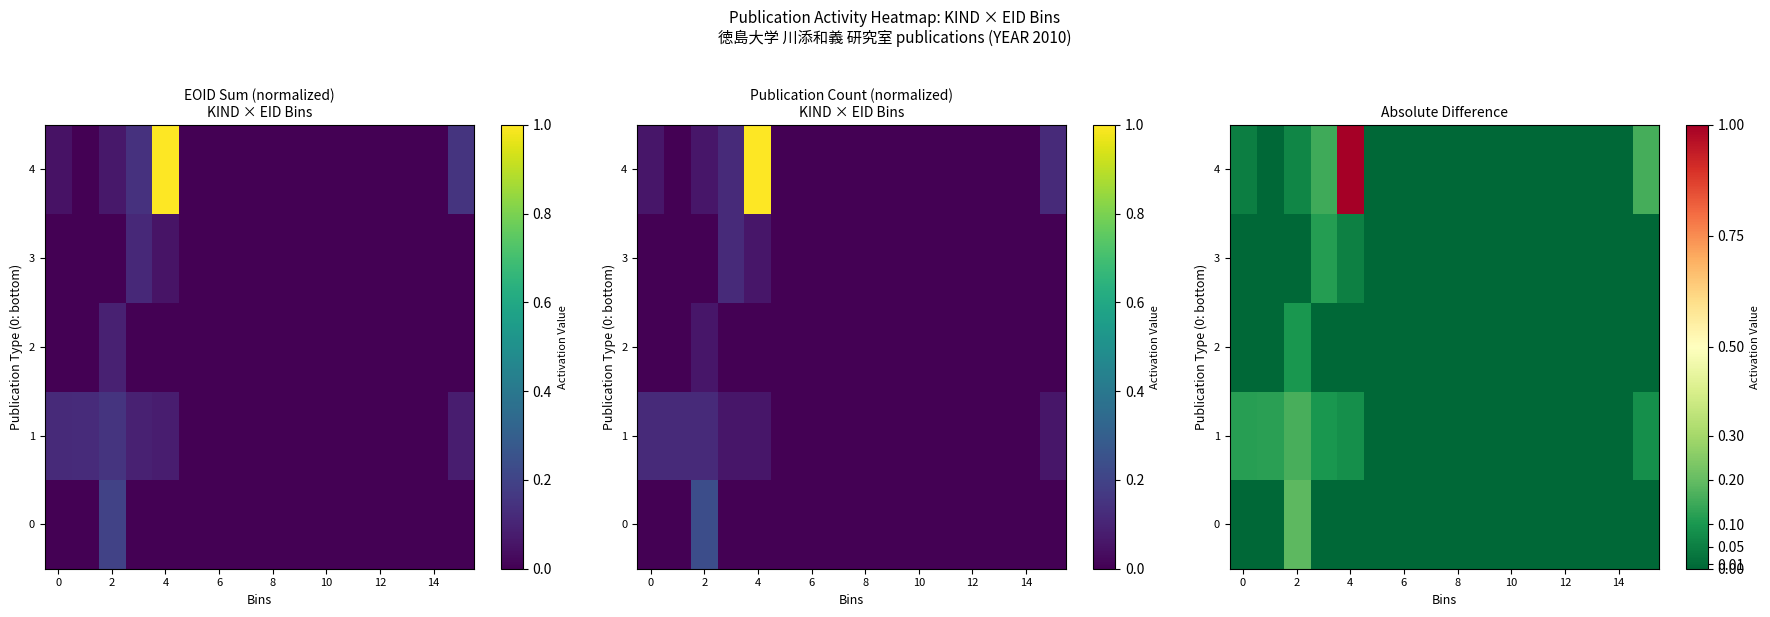

Between 11 and 10, which is larger?

11